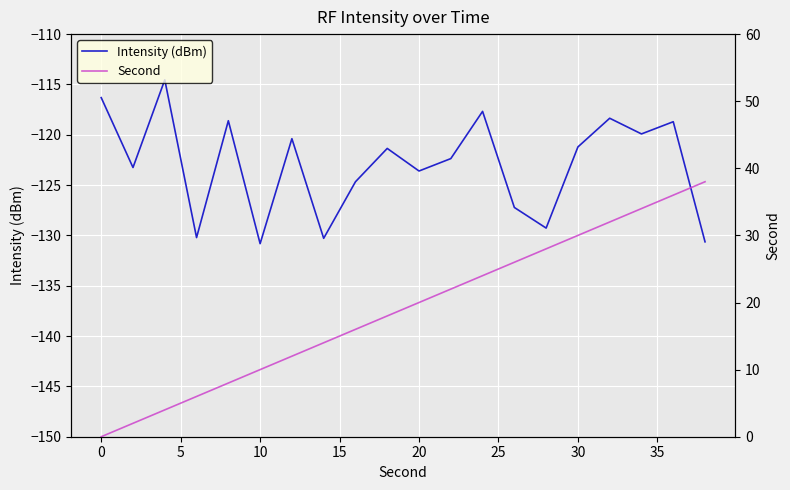

Rank the series by their maximum value, from highest to lowest.

Second, Intensity (dBm)